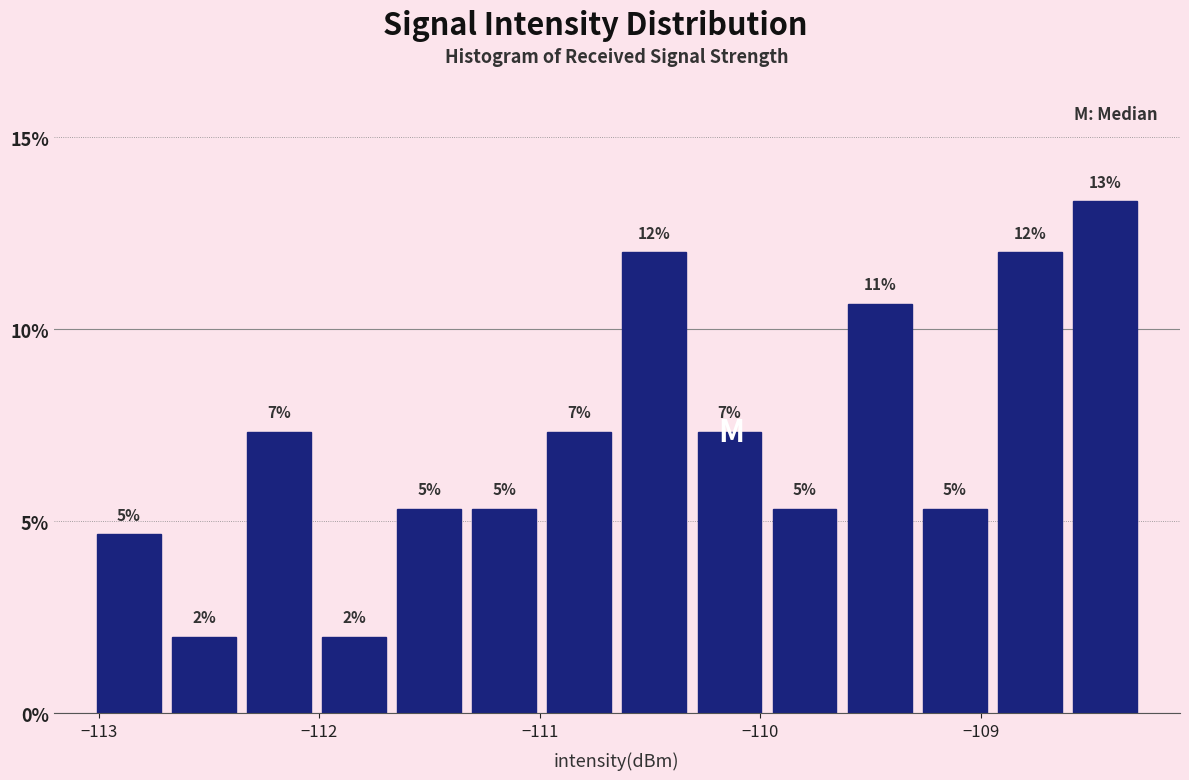

Around what value on the x-axis is the tallest bar? Give the approximate position of its centre, as read against the axis.

-108.4